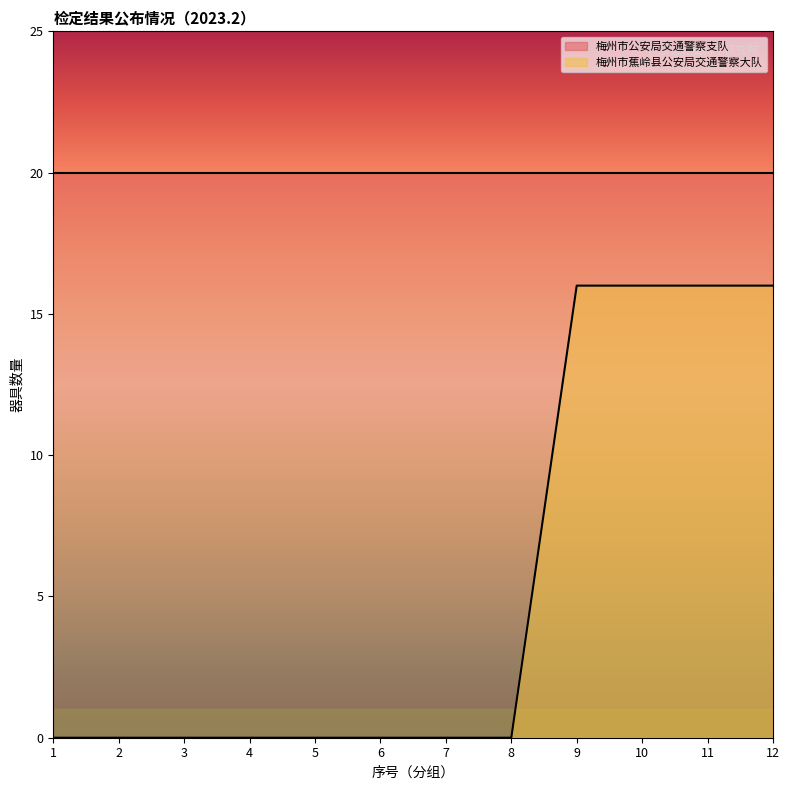

Which series has the largest total across all categories?

梅州市公安局交通警察支队